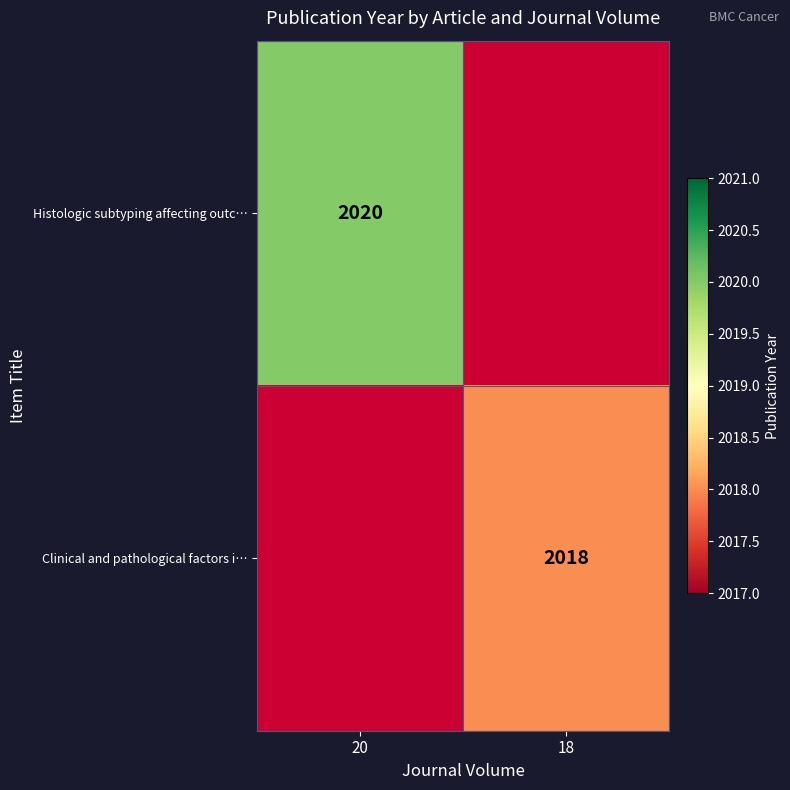

The Histologic subtyping affecting outc… series shows 2020 at 20. True or false?

True